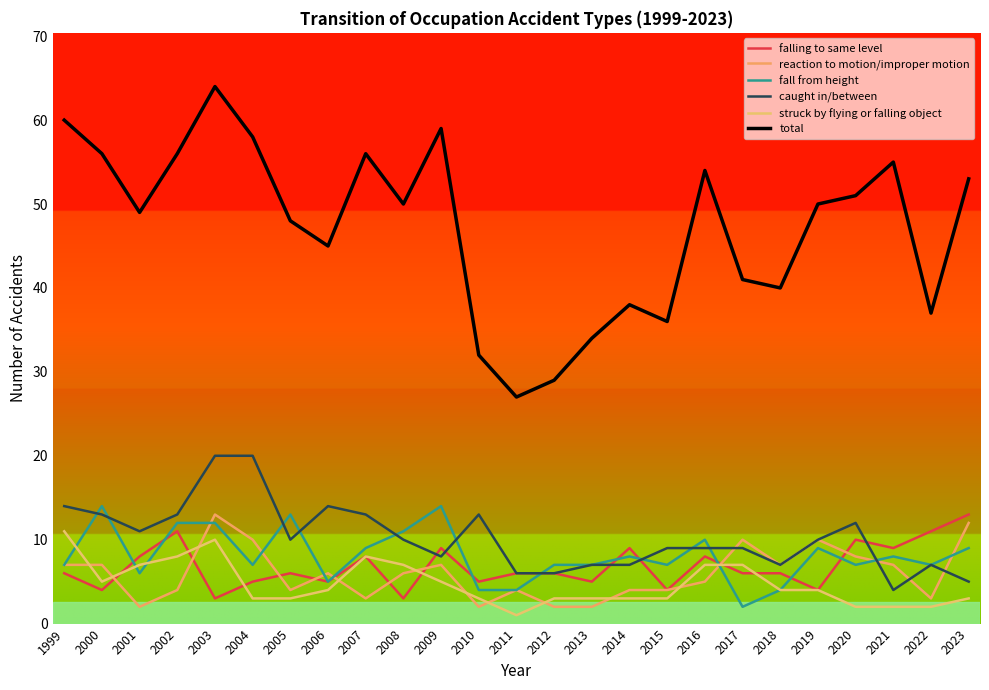

What is the maximum value for struck by flying or falling object?

11